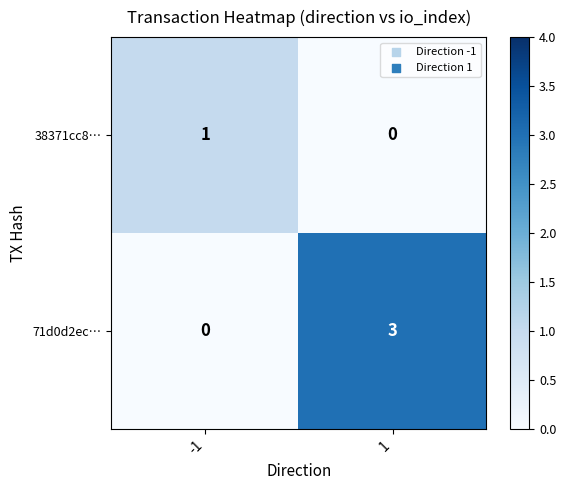

Which series has the largest total across all categories?

71d0d2ec…